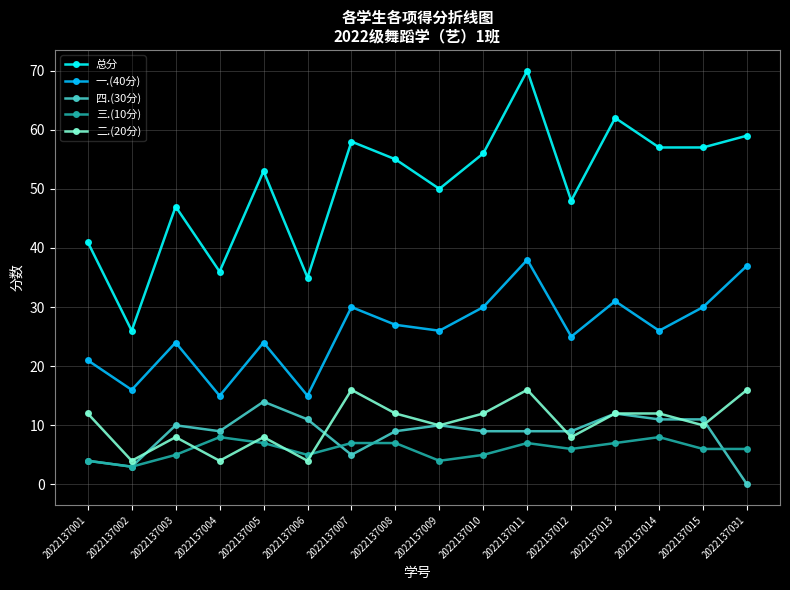

True or false: 总分 and 三.(10分) cross at least once.

False